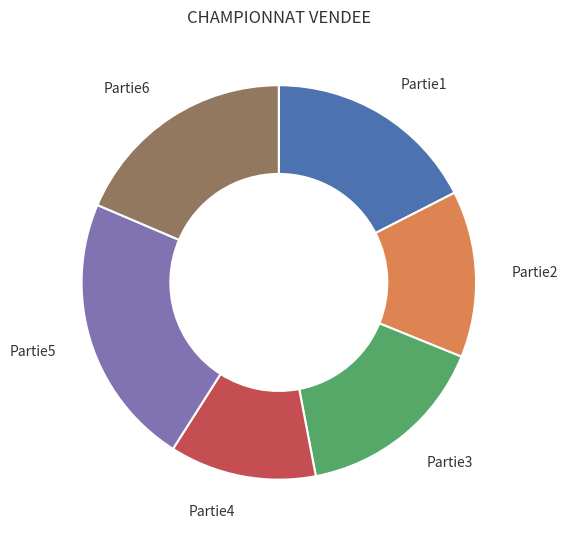

Approximately how many times larger is the value at Partie4 compared to Partie2?

0.9